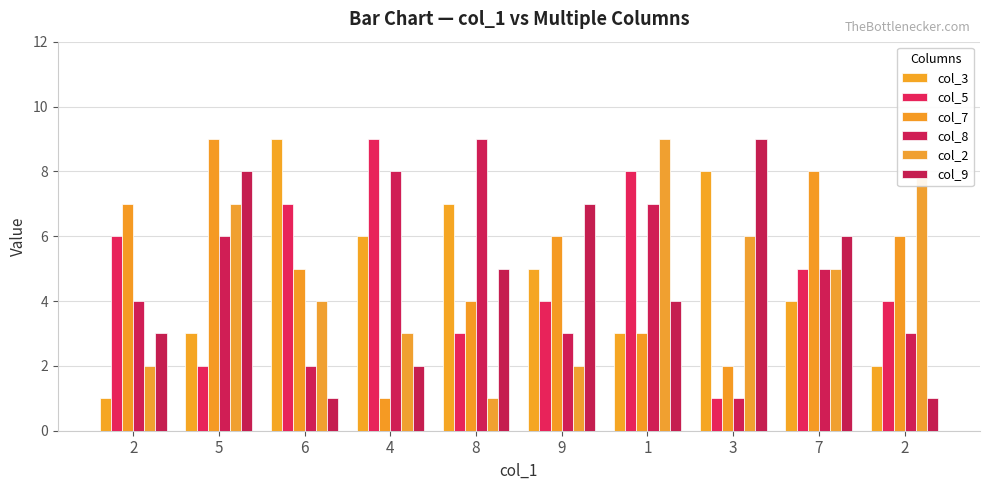

Where is col_9 nearest to the value 5?

8